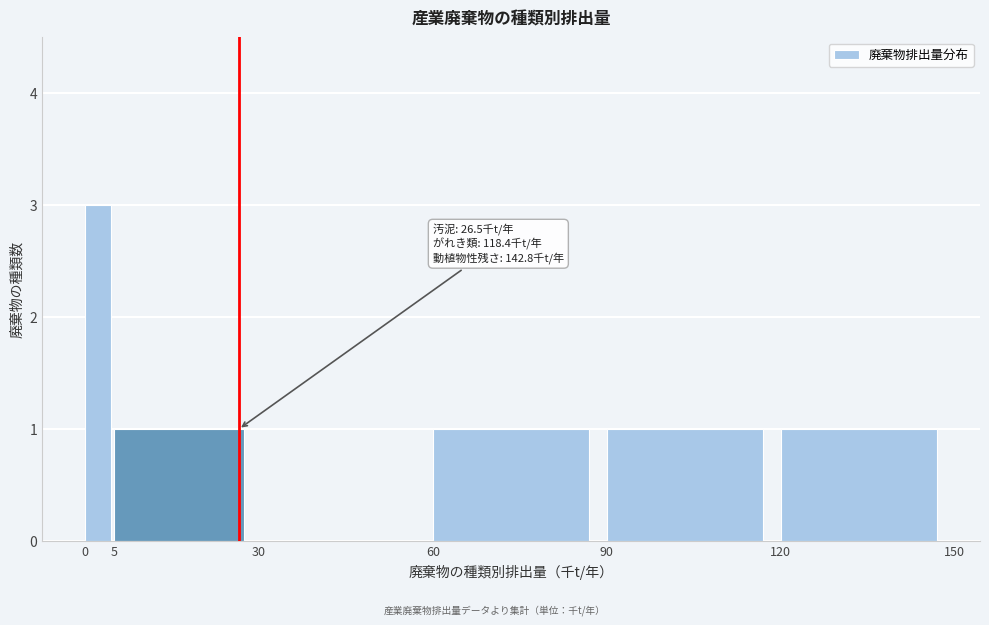

Over which range of the x-axis is the bar tallest?

0 to 5